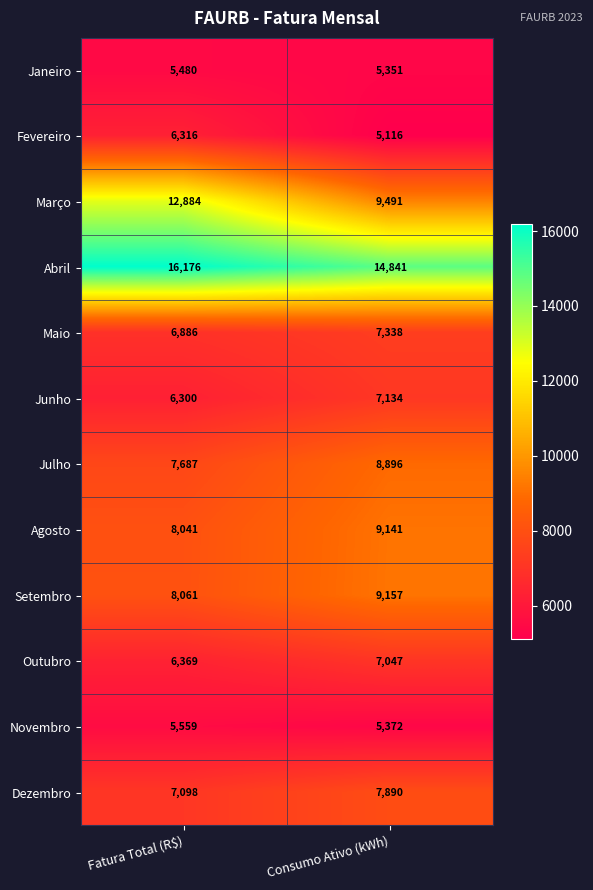

What value does the Junho series have at Consumo Ativo (kWh), to the nearest 10?

7130